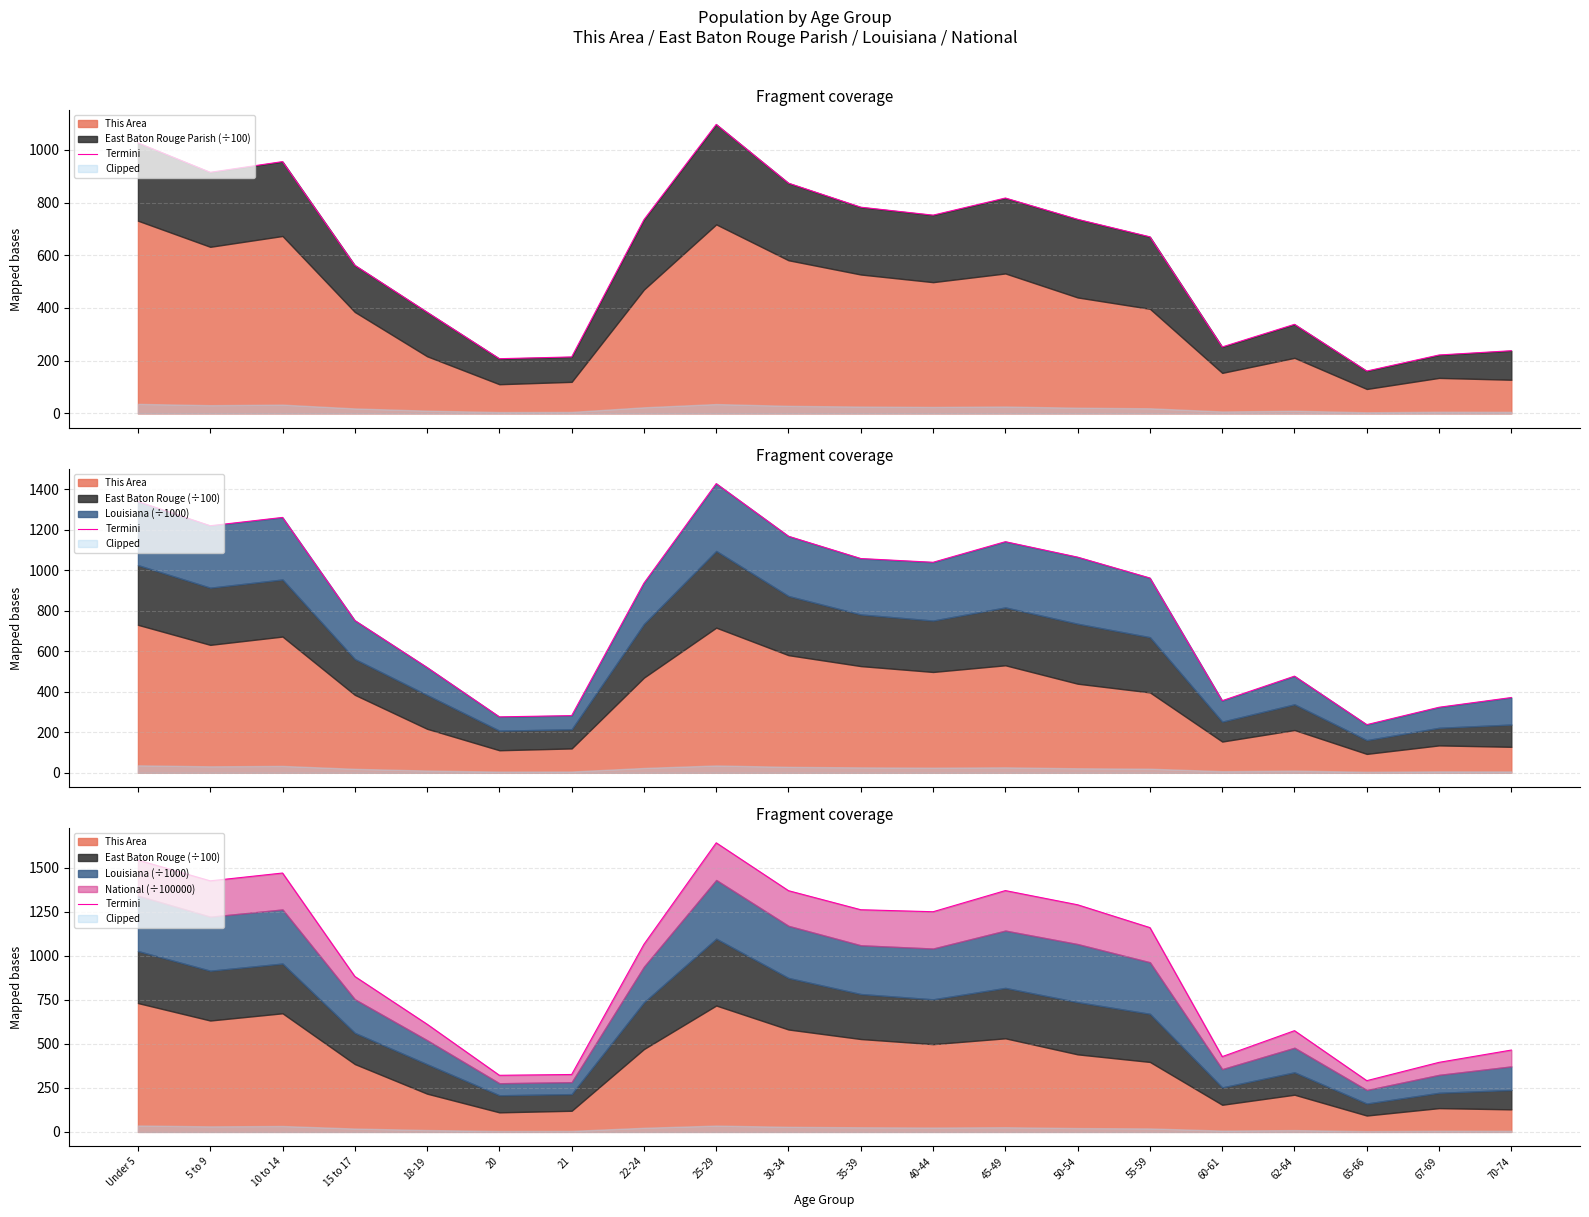

How many data points are less than 1159?

10